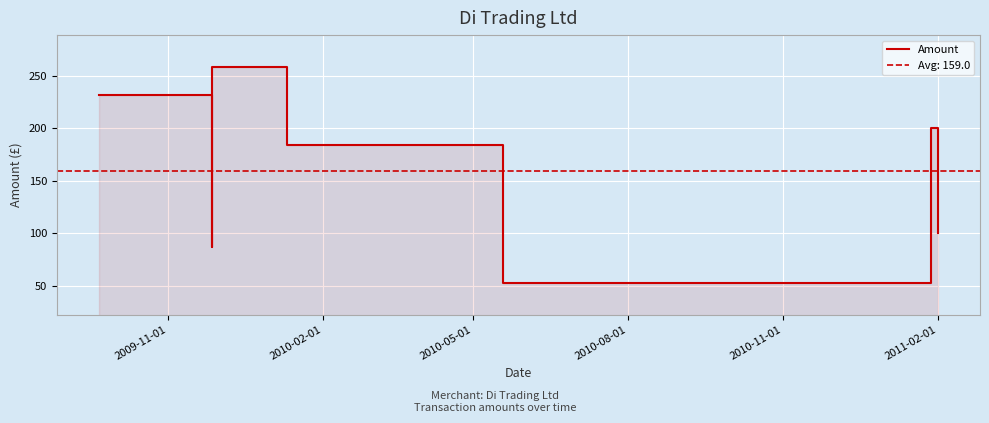

What value does the data have at 2011-02-01?

100.0